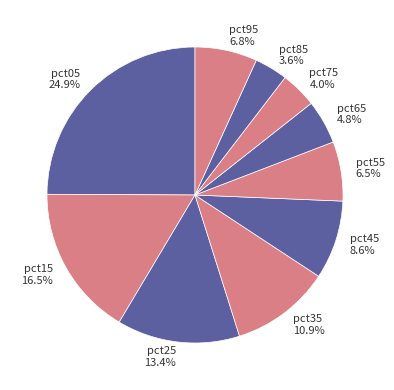

How many slices are in this pie chart?

10